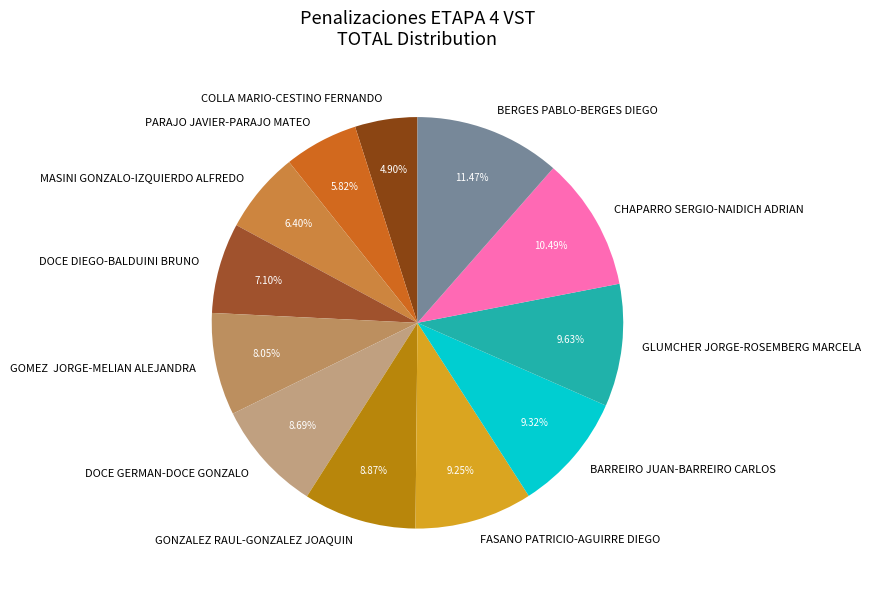

To the nearest percent, what portion does PARAJO JAVIER-PARAJO MATEO represent?

6%